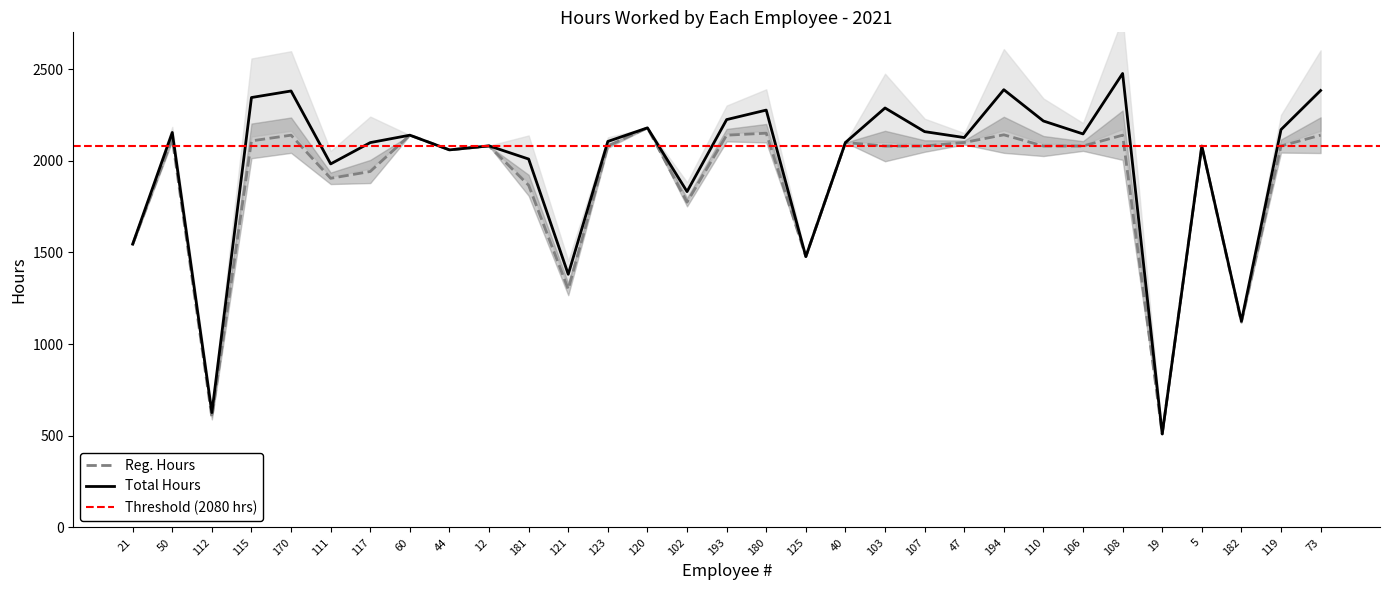

What is the label of the 7th point from the right?

106